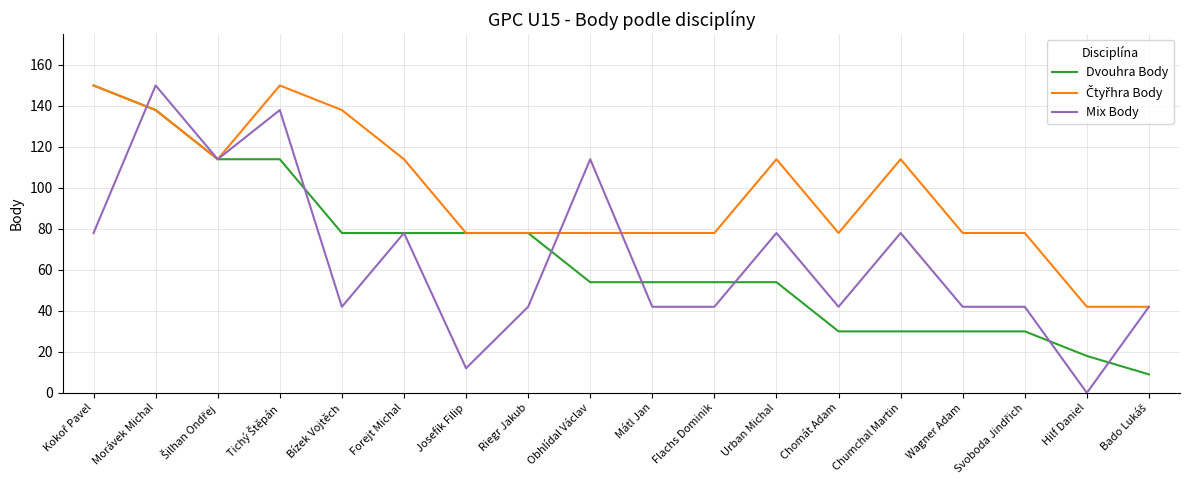

The value of Mix Body at Flachs Dominik is 13. True or false?

False